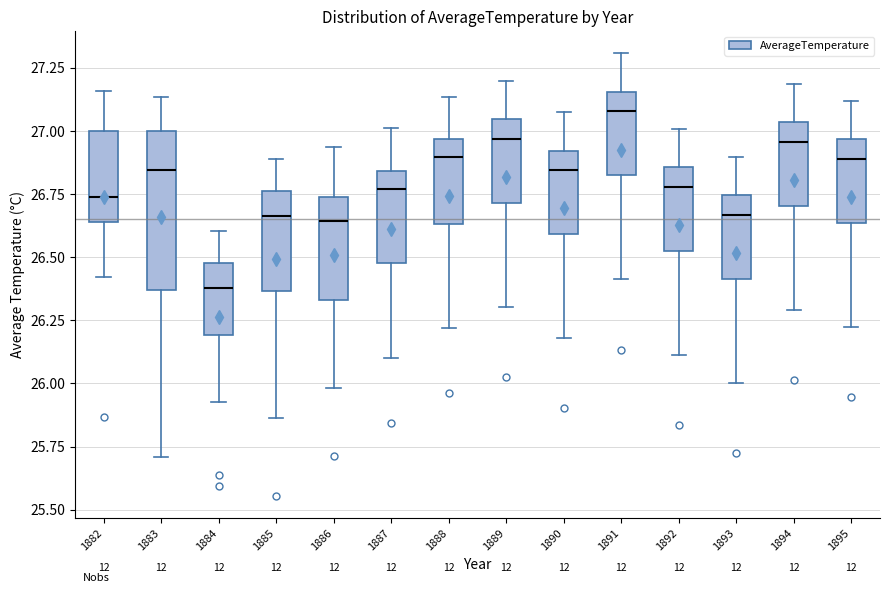

Reading left to right, read every box against the y-axis: the position of its median line, the range the box covers, and the ends of its whiskers. The values are not printed on the chart, so give them approximately, as read against the axis.

1882: median 26.75, box 26.65 to 27.00, whiskers 26.40 to 27.15
1883: median 26.85, box 26.35 to 27.00, whiskers 25.70 to 27.15
1884: median 26.40, box 26.20 to 26.50, whiskers 25.95 to 26.60
1885: median 26.65, box 26.35 to 26.75, whiskers 25.85 to 26.90
1886: median 26.65, box 26.35 to 26.75, whiskers 26.00 to 26.95
1887: median 26.75, box 26.50 to 26.85, whiskers 26.10 to 27.00
1888: median 26.90, box 26.65 to 26.95, whiskers 26.20 to 27.15
1889: median 26.95, box 26.70 to 27.05, whiskers 26.30 to 27.20
1890: median 26.85, box 26.60 to 26.90, whiskers 26.20 to 27.05
1891: median 27.10, box 26.80 to 27.15, whiskers 26.40 to 27.30
1892: median 26.80, box 26.50 to 26.85, whiskers 26.10 to 27.00
1893: median 26.65, box 26.40 to 26.75, whiskers 26.00 to 26.90
1894: median 26.95, box 26.70 to 27.05, whiskers 26.30 to 27.20
1895: median 26.90, box 26.65 to 26.95, whiskers 26.25 to 27.10